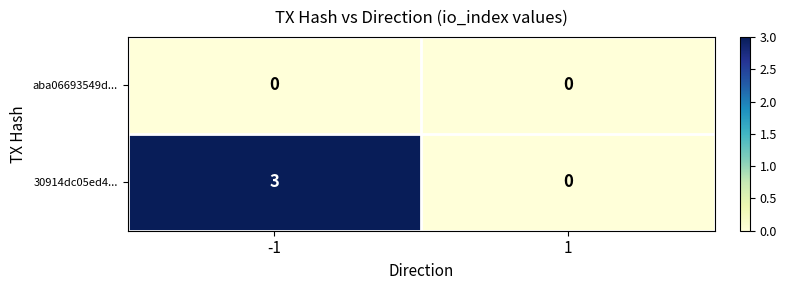

How many data points in 30914dc05ed4... are less than 3?

1